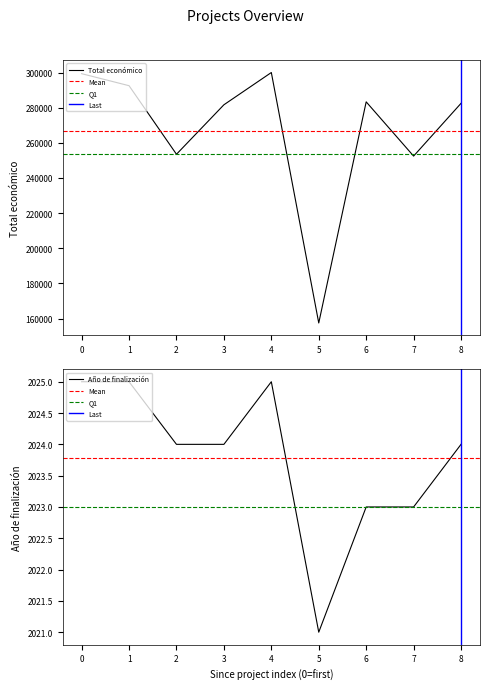

The value of Total económico at 1 is 292495. True or false?

True